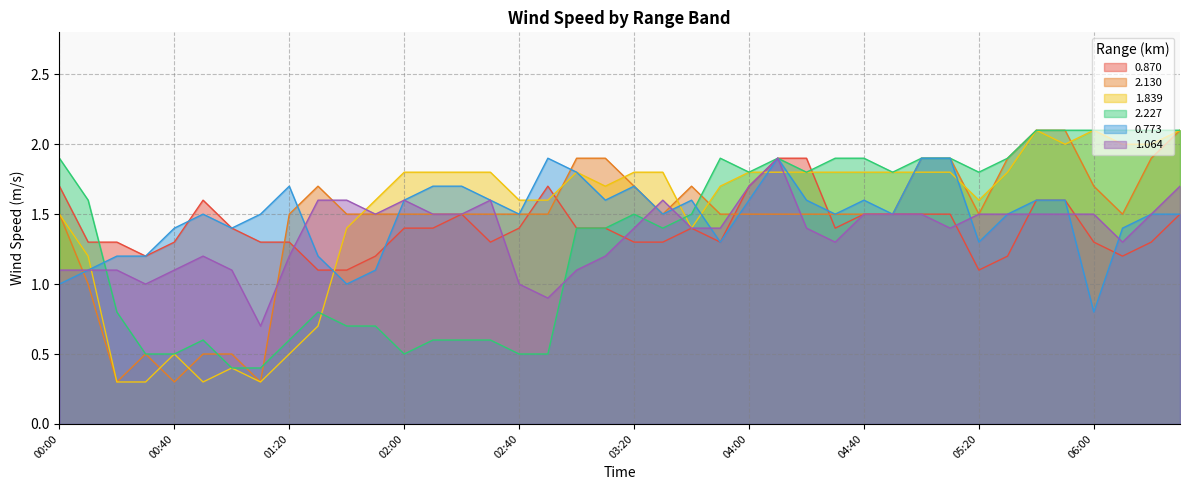

What is the average value of the 0.773 series?

1.5